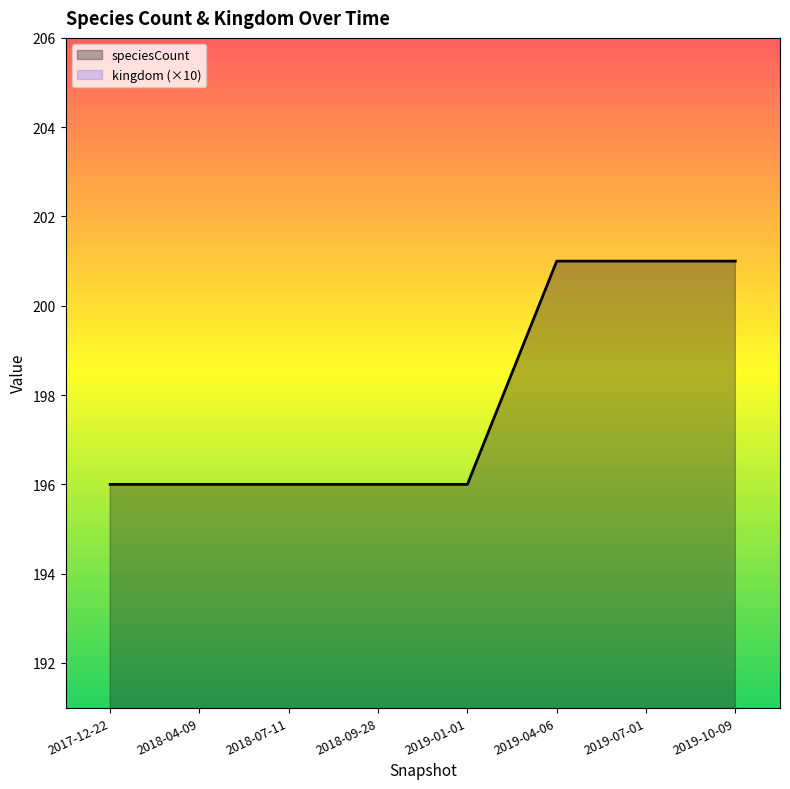

What are all the series names shown in the legend?

speciesCount, kingdom (×10)